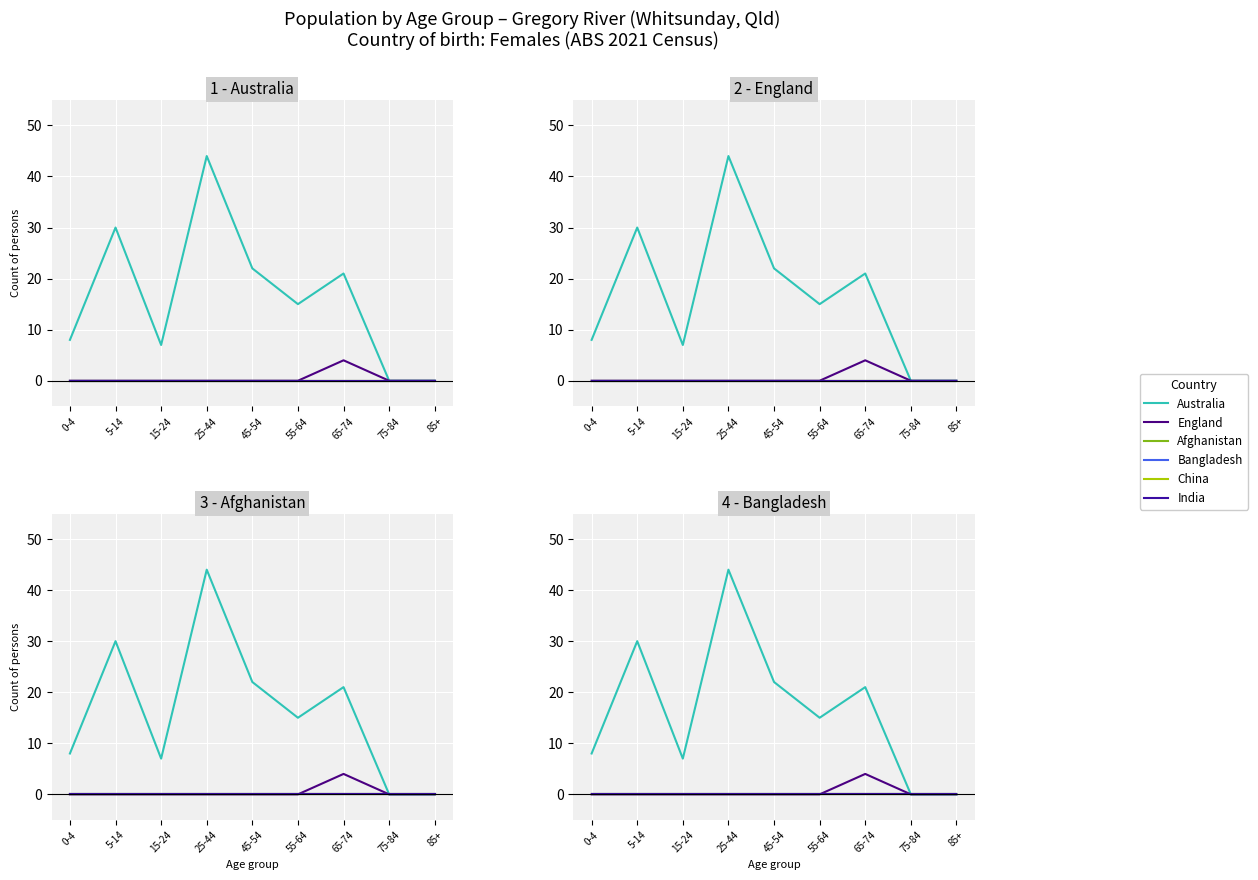

At how many categories does at least one series exceed 20?

4